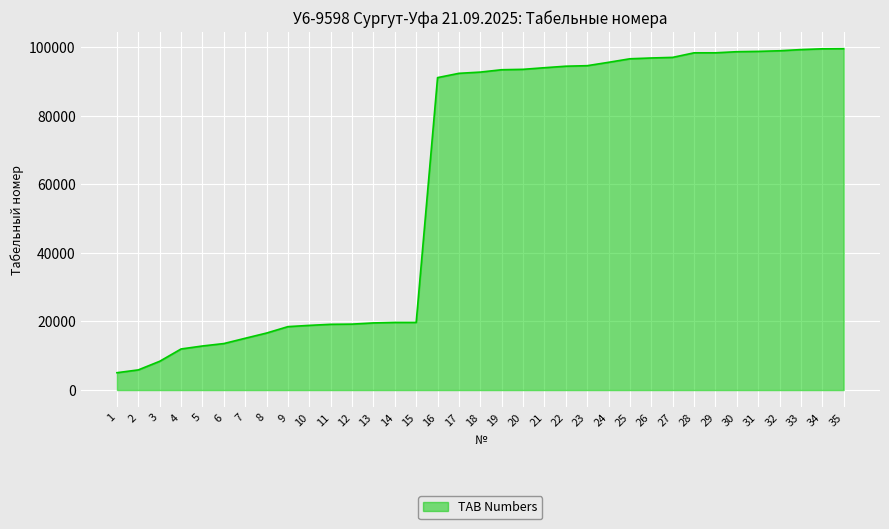

Which has a higher value, 29 or 4?

29